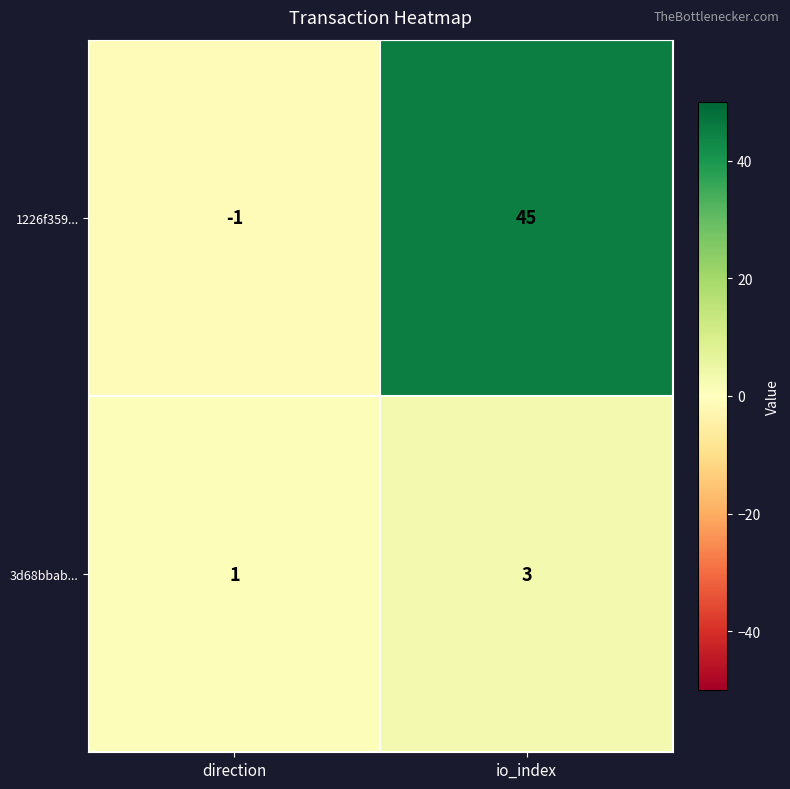

What is the minimum value shown in the chart?

-1